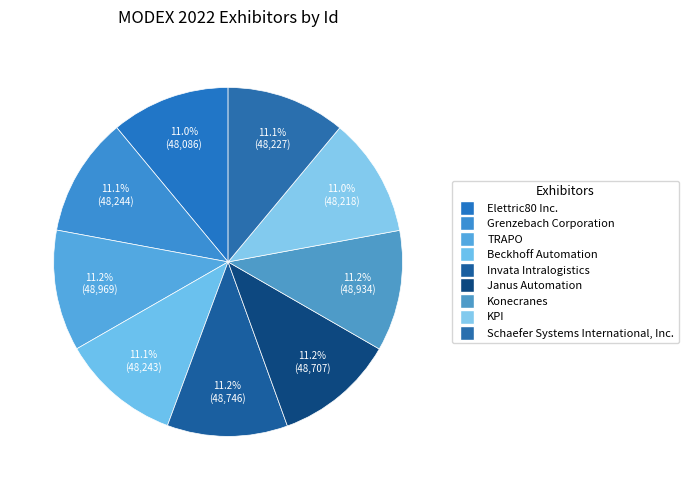

Count the number of slices in the pie.

9